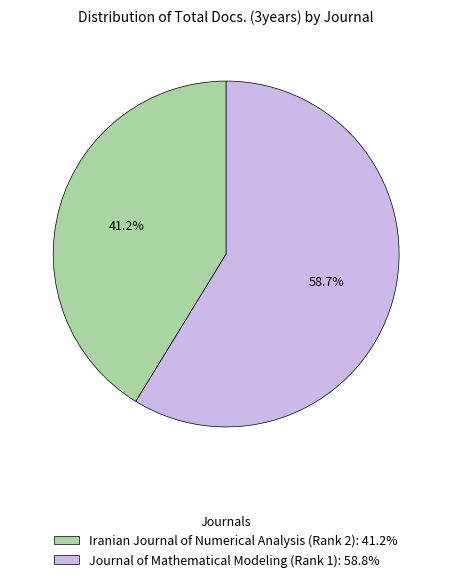

Is it true that Journal of Mathematical Modeling (Rank 1) is 64% of the pie?

False